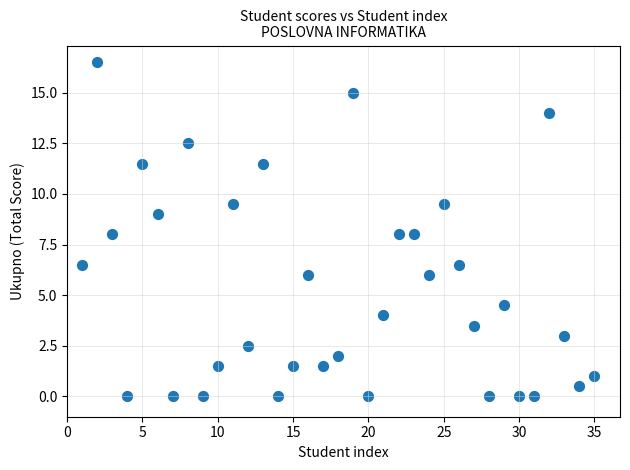

What is the range of Y values (max minus min)?

16.5